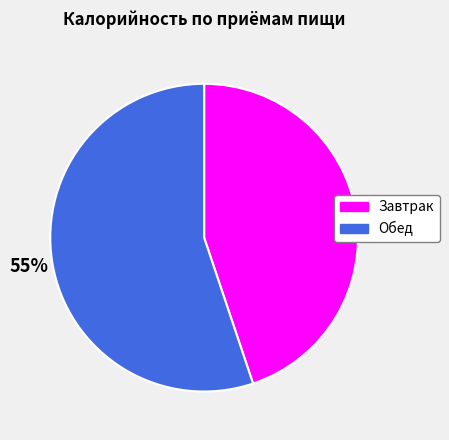

Approximately how many times larger is the value at Завтрак compared to Обед?

0.8